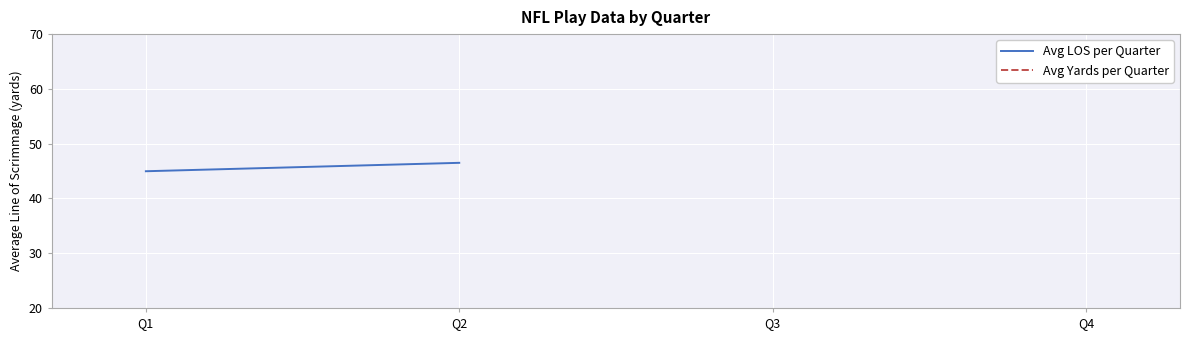

Is the value of Avg Yards per Quarter at Q1 greater than the value of Avg LOS per Quarter at Q1?

No